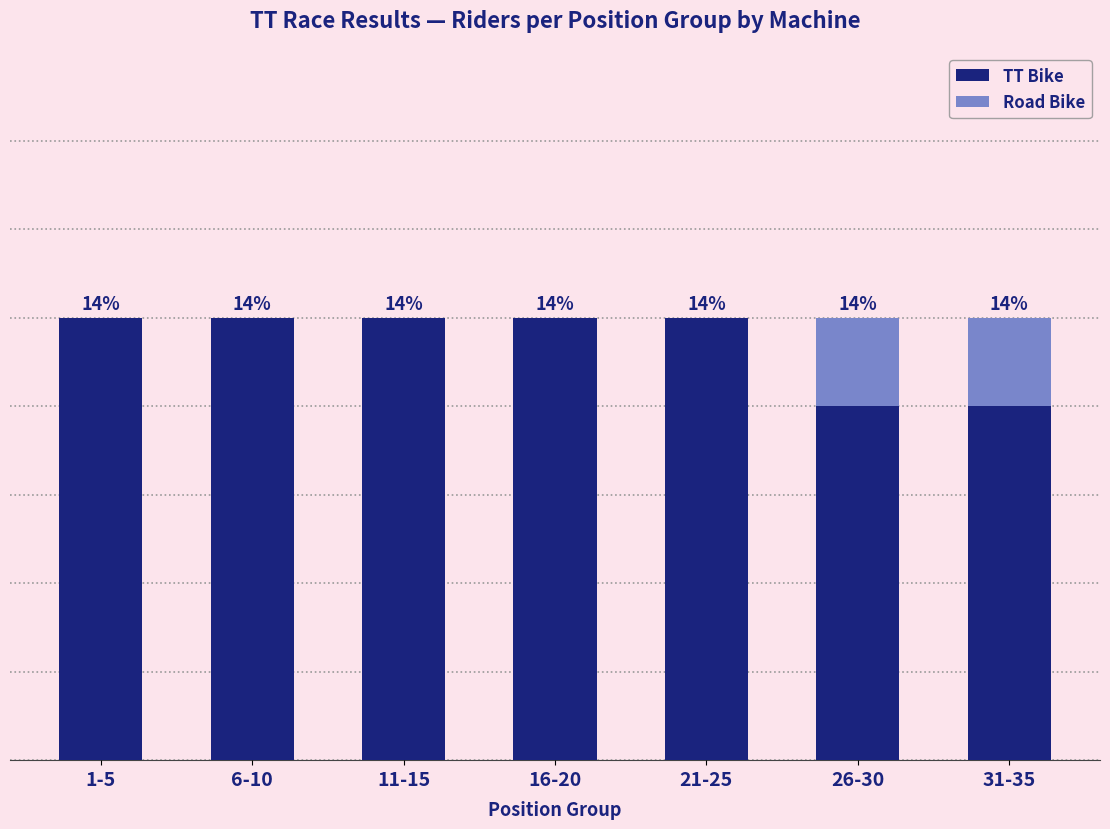

Which series changed the most between 1-5 and 26-30?

TT Bike